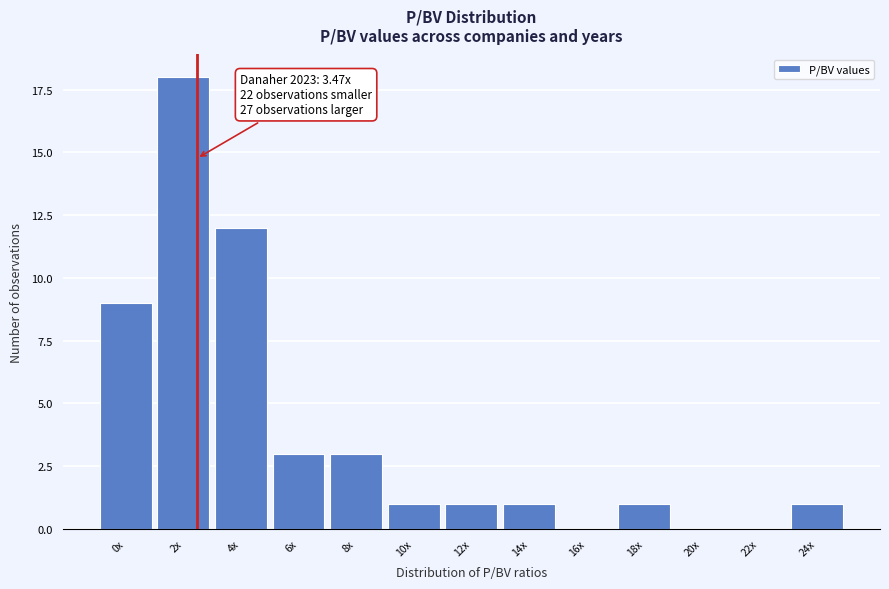

Reading left to right, list all the values displayed in this chart.

0x=9	2x=18	4x=12	6x=3	8x=3	10x=1	12x=1	14x=1	16x=0	18x=1	20x=0	22x=0	24x=1